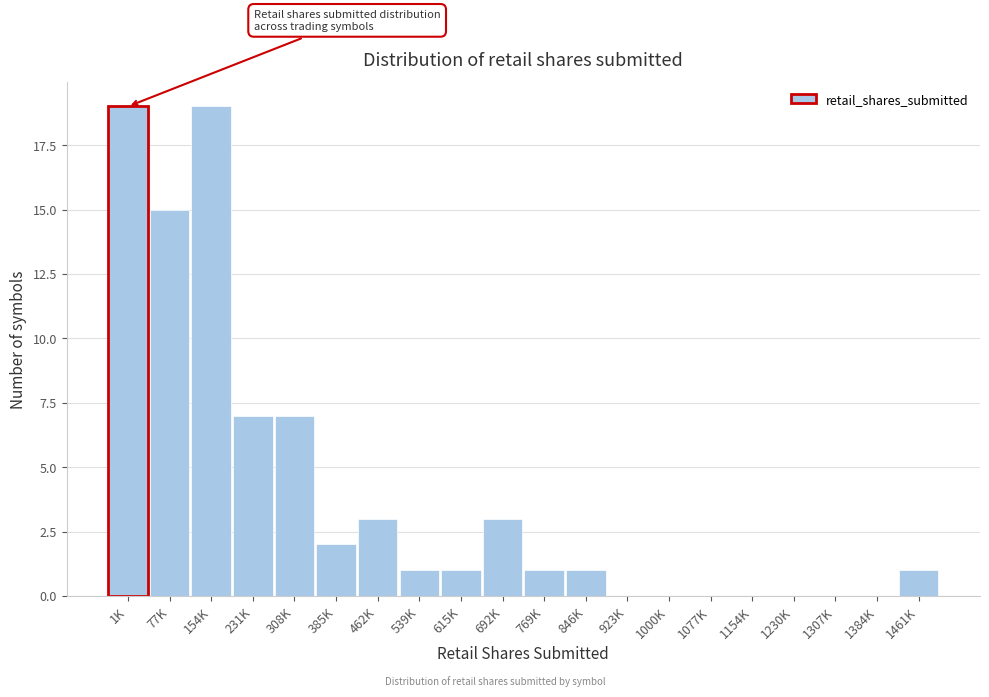

Reading left to right, list all the values displayed in this chart.

1K=19	77K=15	154K=19	231K=7	308K=7	385K=2	462K=3	539K=1	615K=1	692K=3	769K=1	846K=1	923K=0	1000K=0	1077K=0	1154K=0	1230K=0	1307K=0	1384K=0	1461K=1